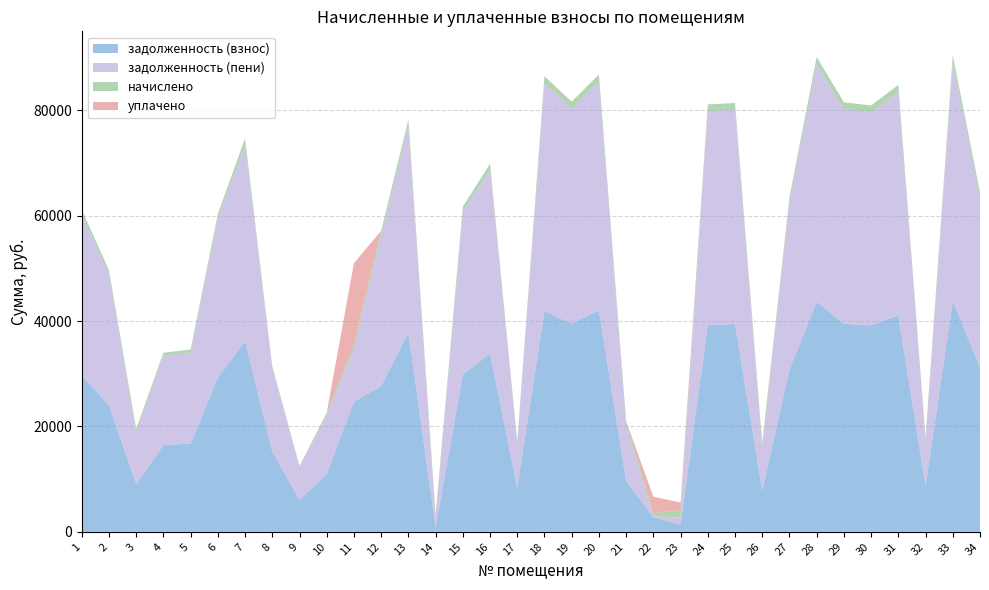

Reading left to right, extract all data points from this chart.

задолженность (взнос): 29601.8	23991.9	9040.4	16454.8	16757.2	29202.5	36160.9	15228.7	6045.7	10951.0	24694.2	27662.5	37872.0	799.2	29887.0	33822.4	8327.2	41864.5	39526.0	42035.6	9663.4	2751.4	1381.4	39272.3	39411.8	7797.0	30742.6	43632.6	39469.0	39183.8	41065.9	8669.5	43803.6	31198.8
задолженность (пени): 30567.2	24825.2	9752.8	16991.4	17303.6	30154.8	37340.2	15725.3	6242.9	11308.1	10042.2	28564.6	39107.0	1634.4	30861.6	34925.3	8598.7	43229.8	40814.9	43406.5	10506.0	193.6	1302.8	40559.4	40697.1	8429.4	31745.1	45055.5	40756.1	40461.7	42405.1	8952.2	45232.1	32216.2
начислено: 965.3	833.3	712.4	536.6	546.5	952.3	1179.2	496.6	197.2	357.1	805.4	902.1	1235.0	835.1	974.6	1103.0	271.6	1365.2	1289.0	1370.8	842.6	580.9	1402.4	1287.1	1285.3	632.4	1002.5	1422.9	1287.1	1277.8	1339.2	282.7	1428.5	1017.4
уплачено: 0.0	0.0	0.0	0.0	0.0	0.0	0.0	0.0	0.0	0.0	15457.4	0.0	0.0	0.0	0.0	0.0	0.0	0.0	0.0	0.0	0.0	3138.7	1481.0	0.0	0.0	0.0	0.0	0.0	0.0	0.0	0.0	0.0	0.0	0.0